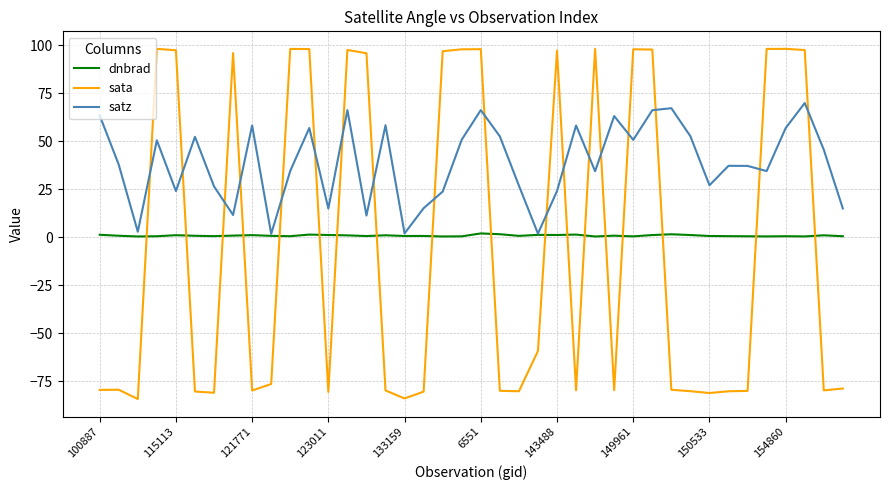

What is the maximum value shown in the chart?

98.2